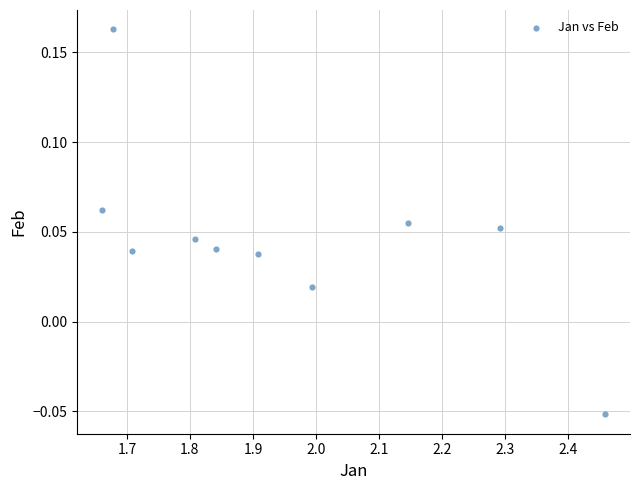

What is the average X value?

1.9